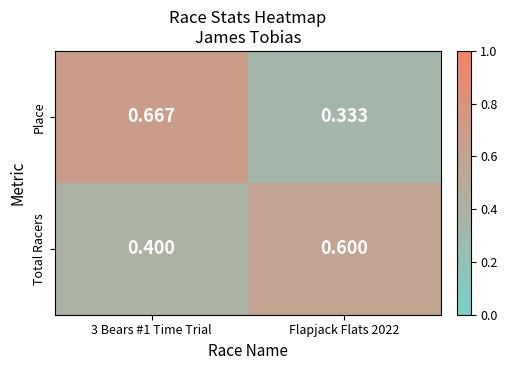

Which series changed the most between 3 Bears #1 Time Trial and Flapjack Flats 2022?

Place